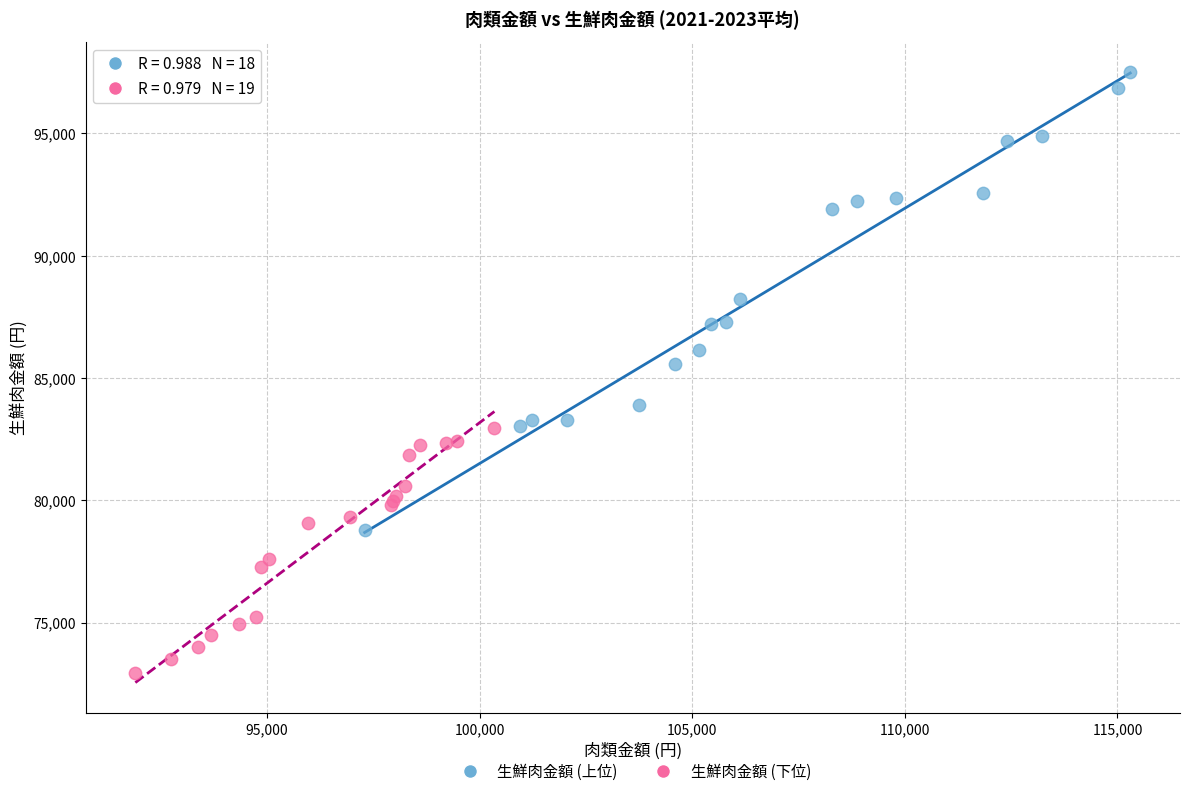

Which series contains the highest Y value?

生鮮肉金額 (上位)